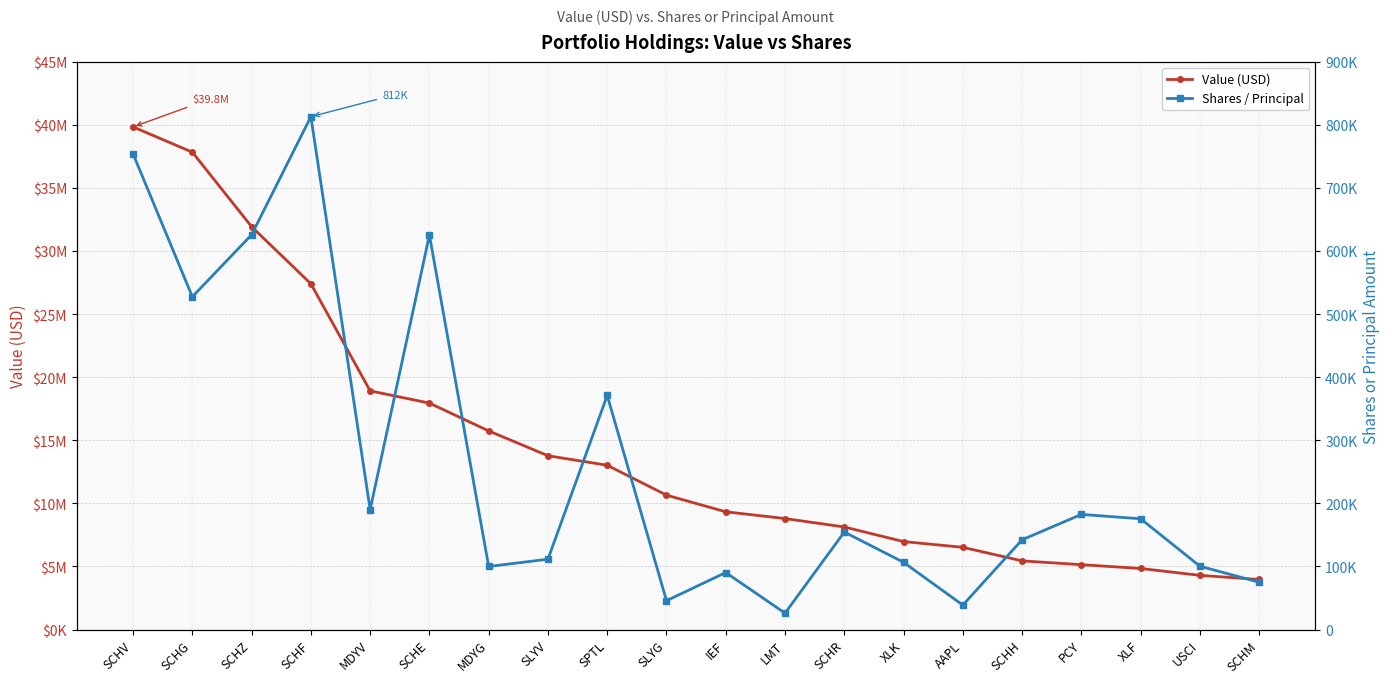

Reading left to right, what are all the values shown in this chart?

Value (USD): 39828000	37825000	31923000	27399000	18914000	17946000	15742000	13775000	13023000	10652000	9334000	8799000	8131000	6974000	6520000	5444000	5145000	4842000	4298000	3971000
Shares / Principal: 753742	527478	625693	812779	190149	625298	99992	111548	371012	45801	90455	26037	154611	106606	38861	142326	182513	175616	100471	75089